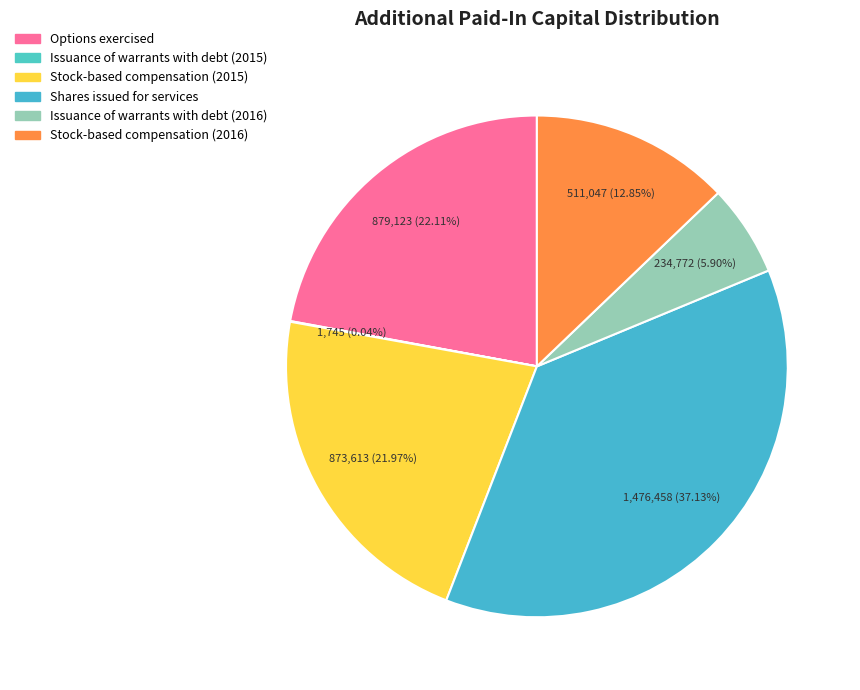

Between Stock-based compensation (2015) and Shares issued for services, which is larger?

Shares issued for services